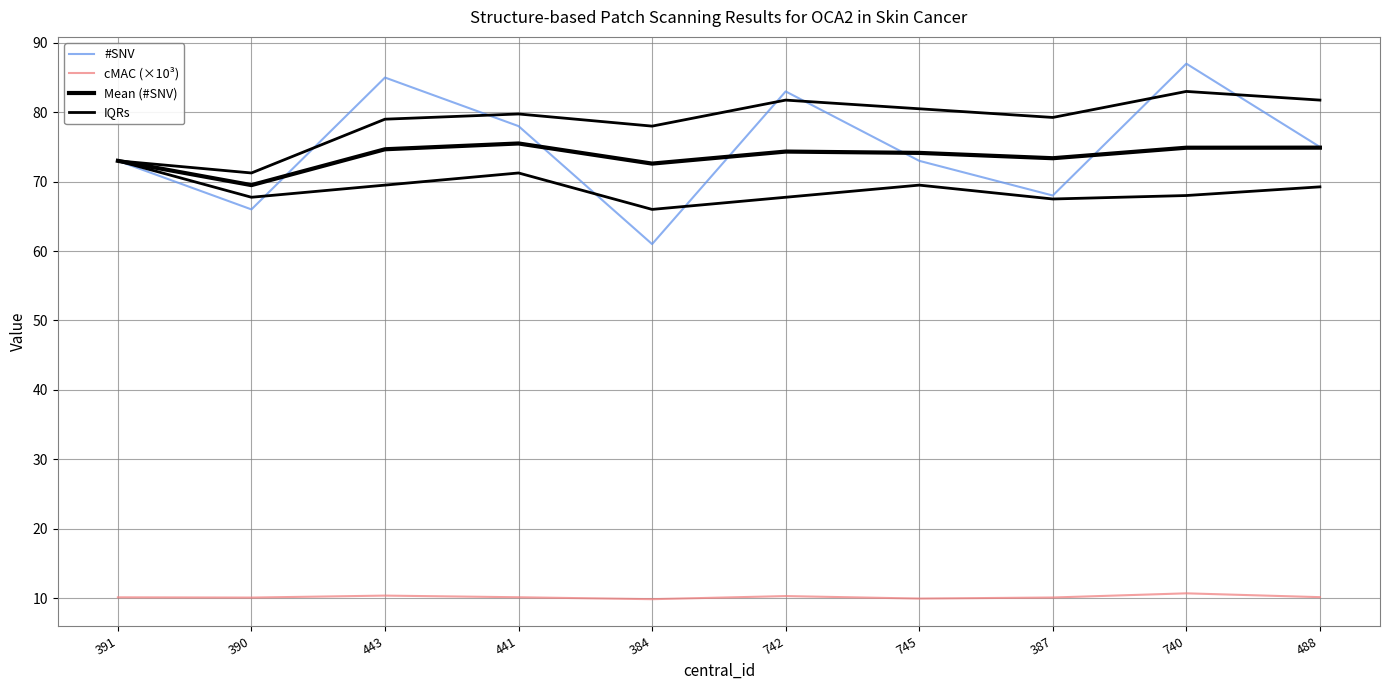

Reading right to left, transcribe all the data shown in this chart.

#SNV: 488=75.0	740=87.0	387=68.0	745=73.0	742=83.0	384=61.0	441=78.0	443=85.0	390=66.0	391=73.0
cMAC (×10³): 488=10.1	740=10.7	387=10.1	745=9.9	742=10.3	384=9.8	441=10.1	443=10.4	390=10.1	391=10.1
Mean (#SNV): 488=74.9	740=74.9	387=73.4	745=74.1	742=74.3	384=72.6	441=75.5	443=74.7	390=69.5	391=73.0
IQRs: 488=69.2	740=68.0	387=67.5	745=69.5	742=67.8	384=66.0	441=71.2	443=69.5	390=67.8	391=73.0